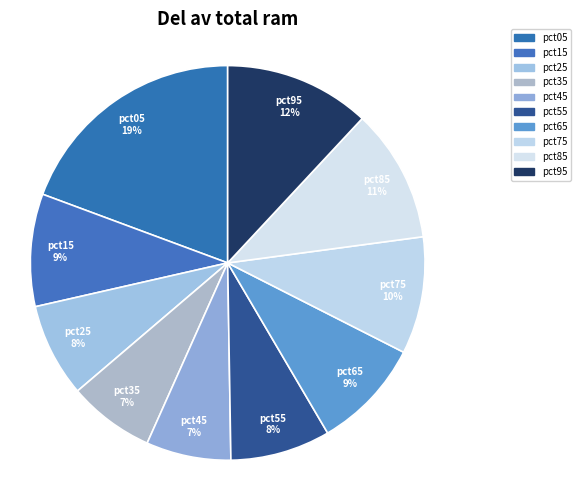

Which slice is the largest?

pct05